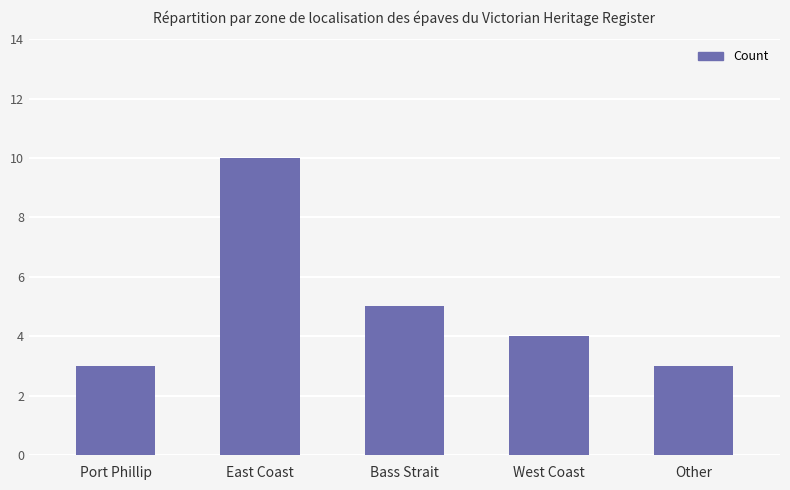

Reading right to left, what are all the values shown in this chart?

Other=3	West Coast=4	Bass Strait=5	East Coast=10	Port Phillip=3